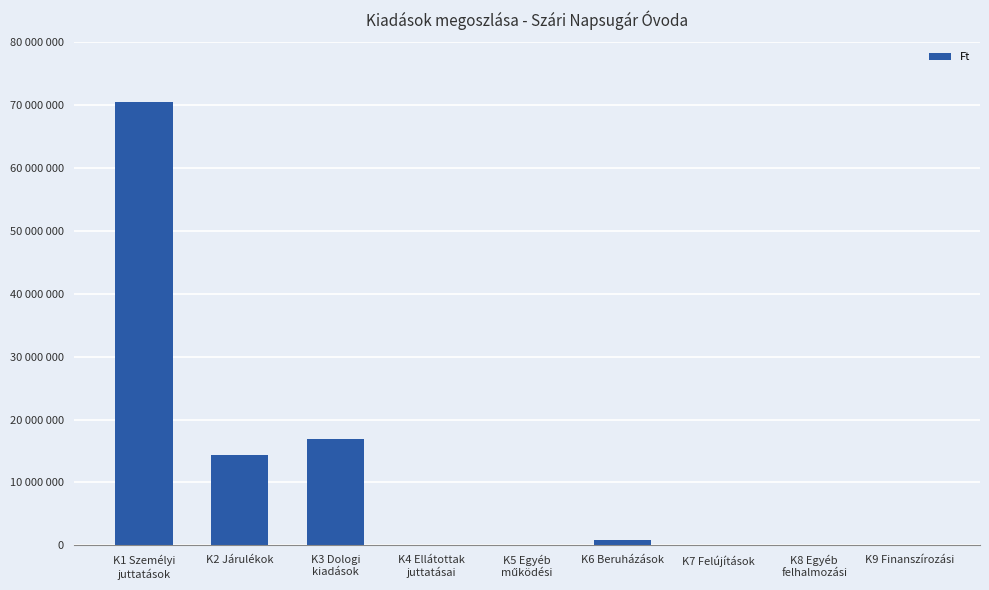

Are the bars horizontal?

No